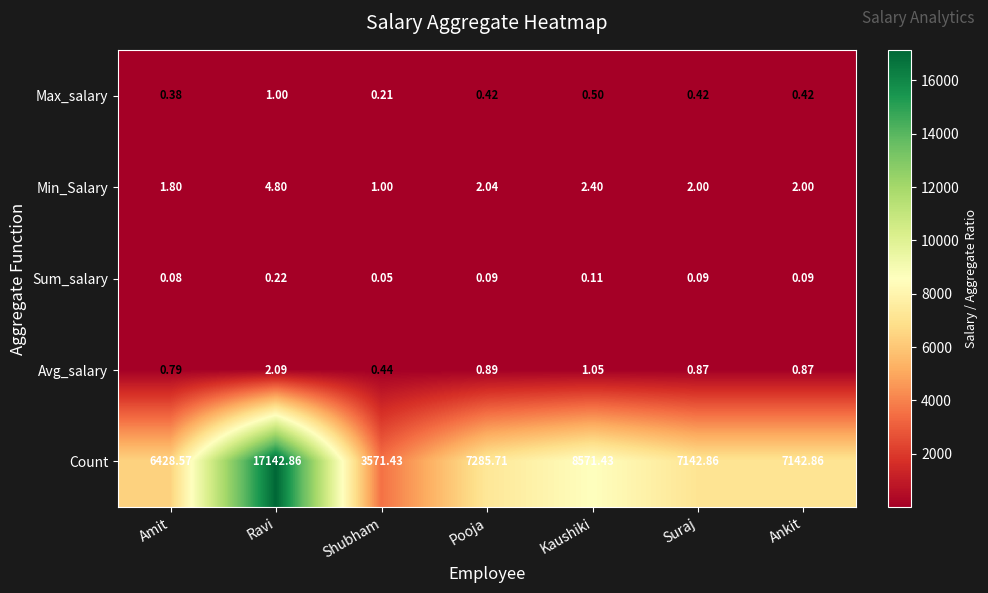

At Ankit, list the series in order from largest to smallest.

Count, Min_Salary, Avg_salary, Max_salary, Sum_salary